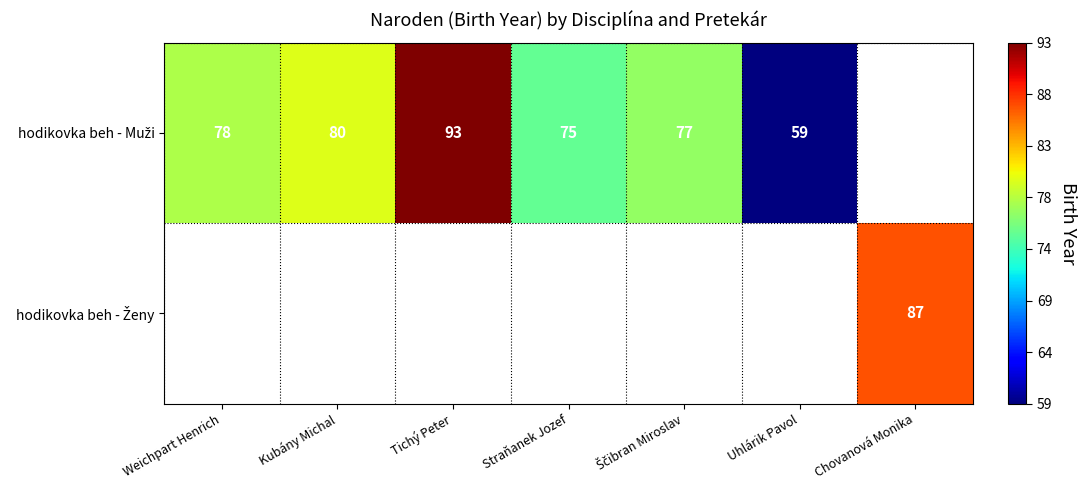

List the series in order of their overall mean, lowest first.

hodikovka beh - Ženy, hodikovka beh - Muži